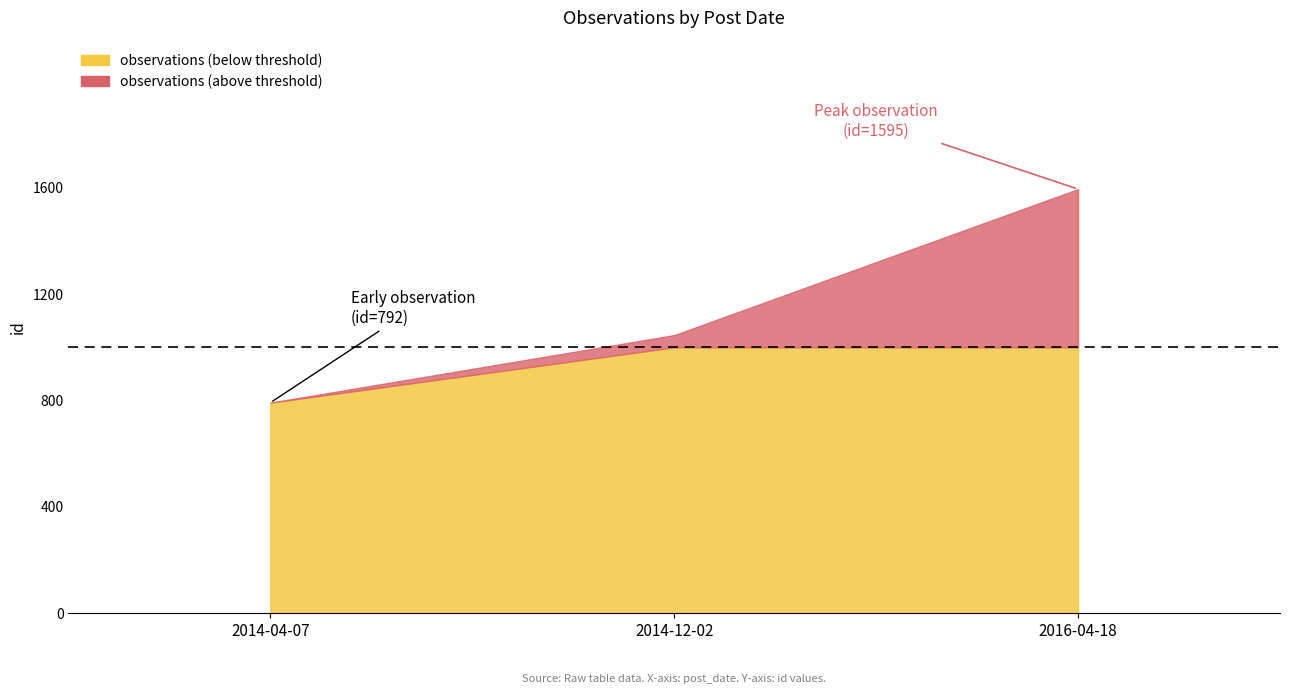

Where does the data first go above 1046?

2016-04-18